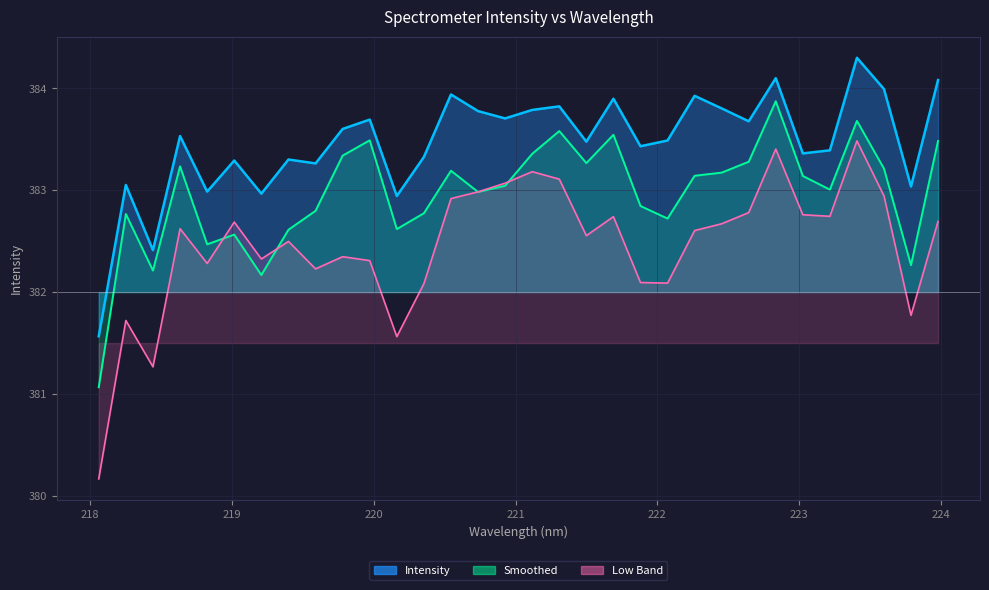

Which series has the widest spread of values?

Low Band (line)